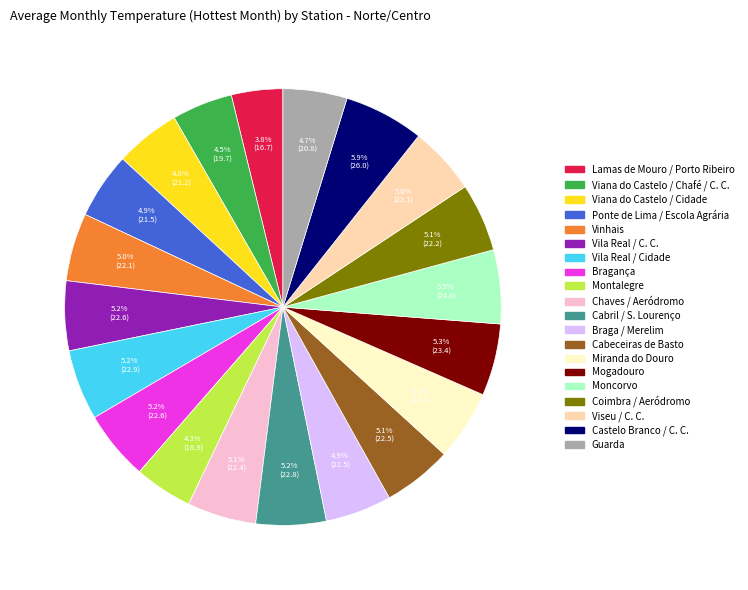

How many slices are in this pie chart?

20